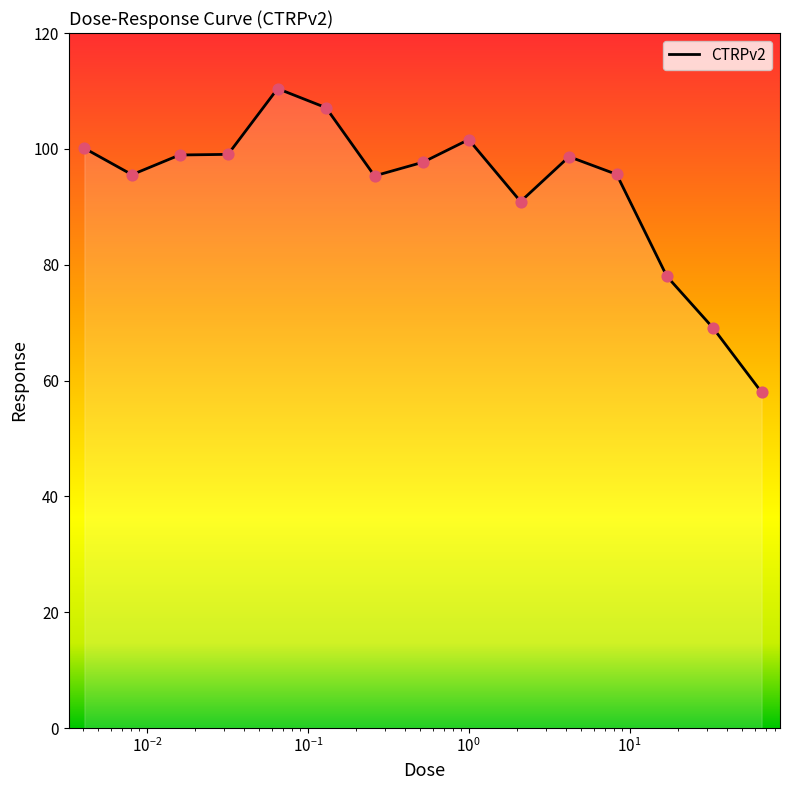

What is the difference between the maximum and minimum values?

52.4